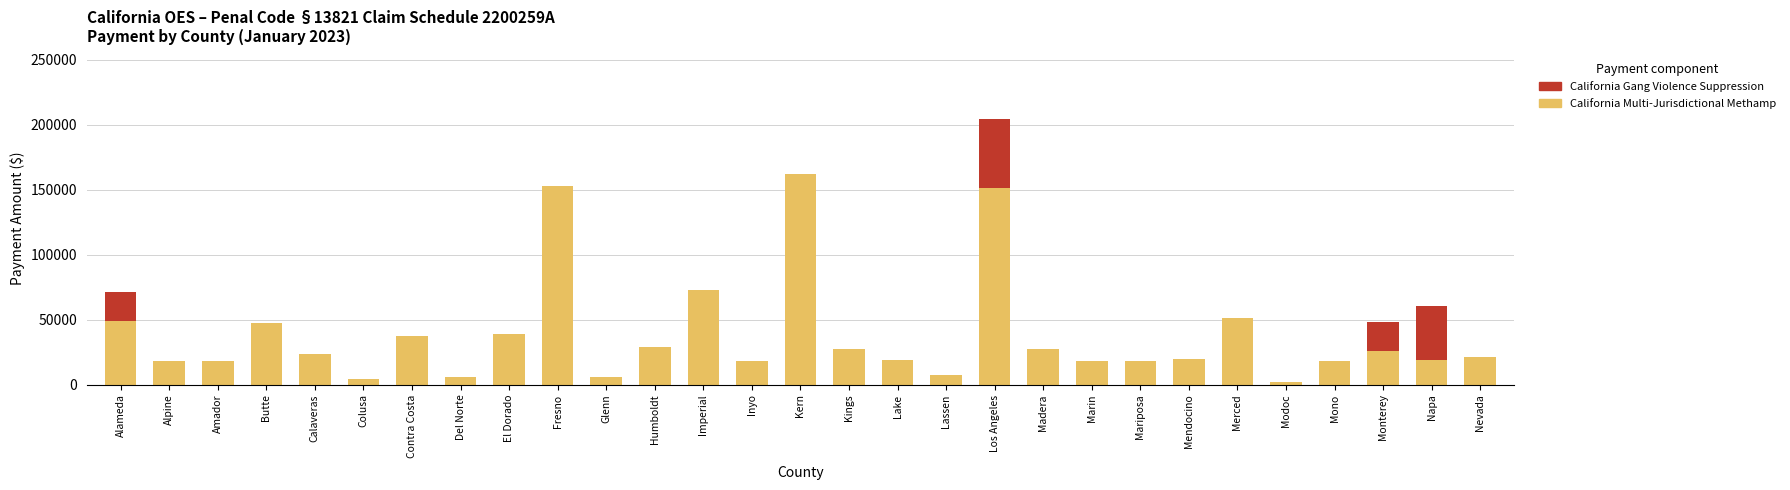

What is the maximum value for California Multi-Jurisdictional Methamp?

162054.0